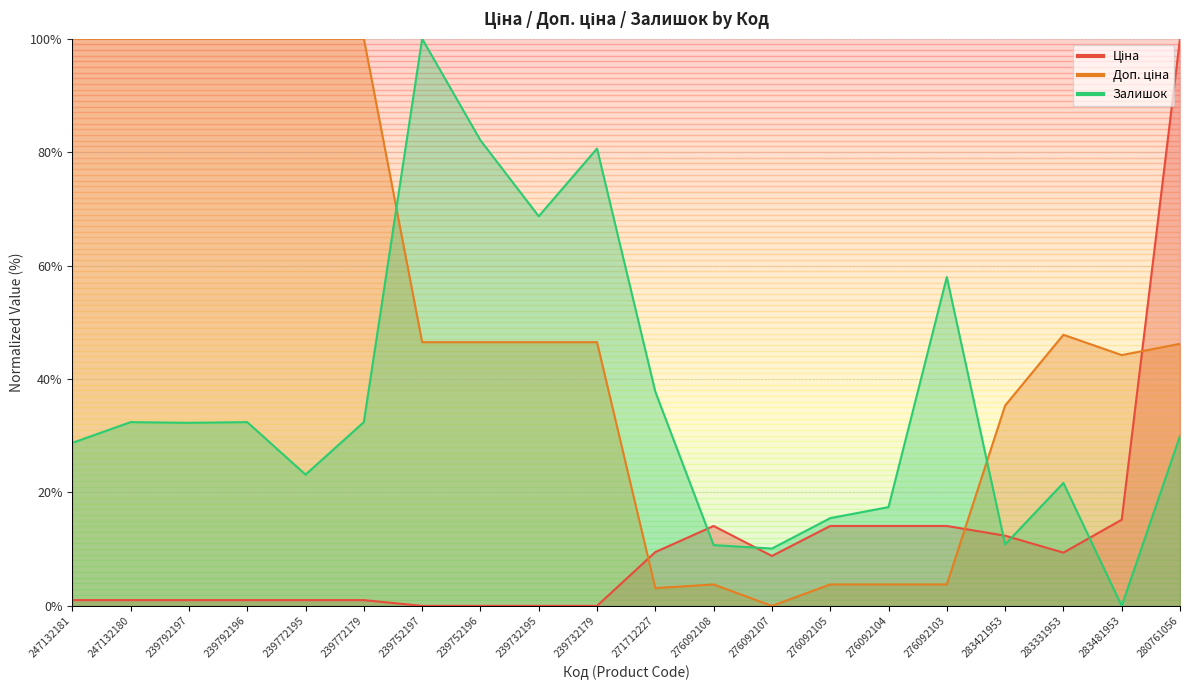

Read the Ціна value at 280761056.

100.0